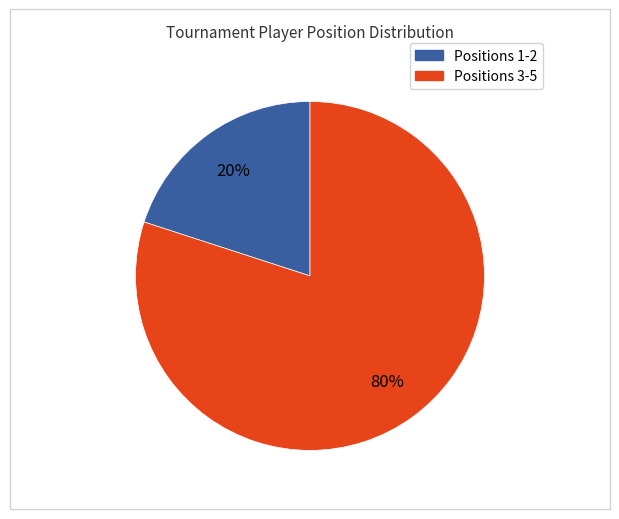

Is there any slice that represents more than half of the pie?

Yes